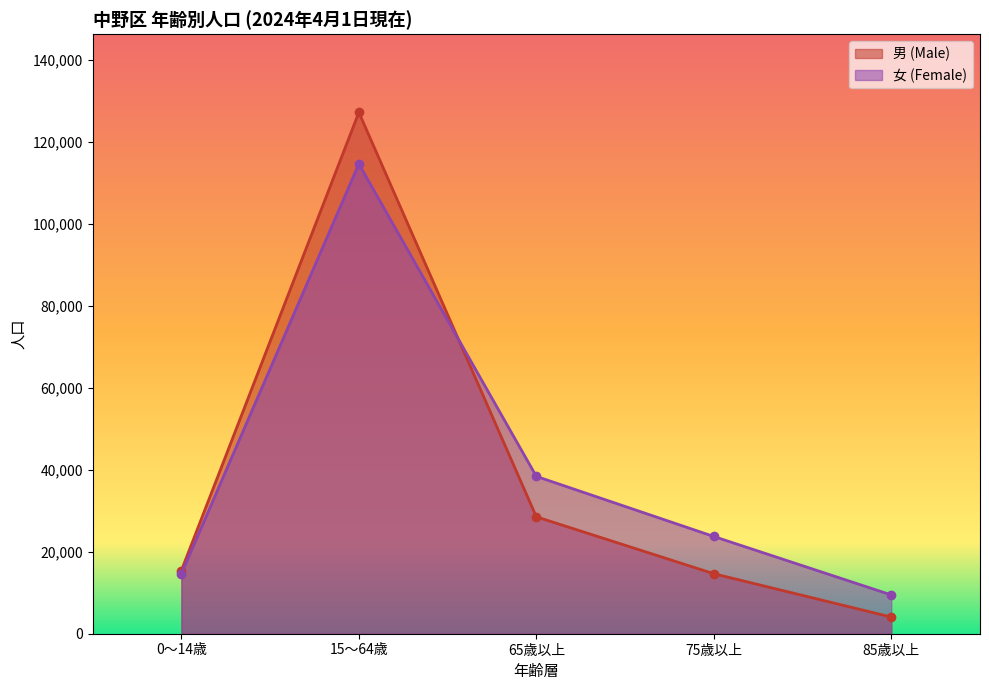

Which has a higher value, 75歳以上 or 65歳以上?

65歳以上